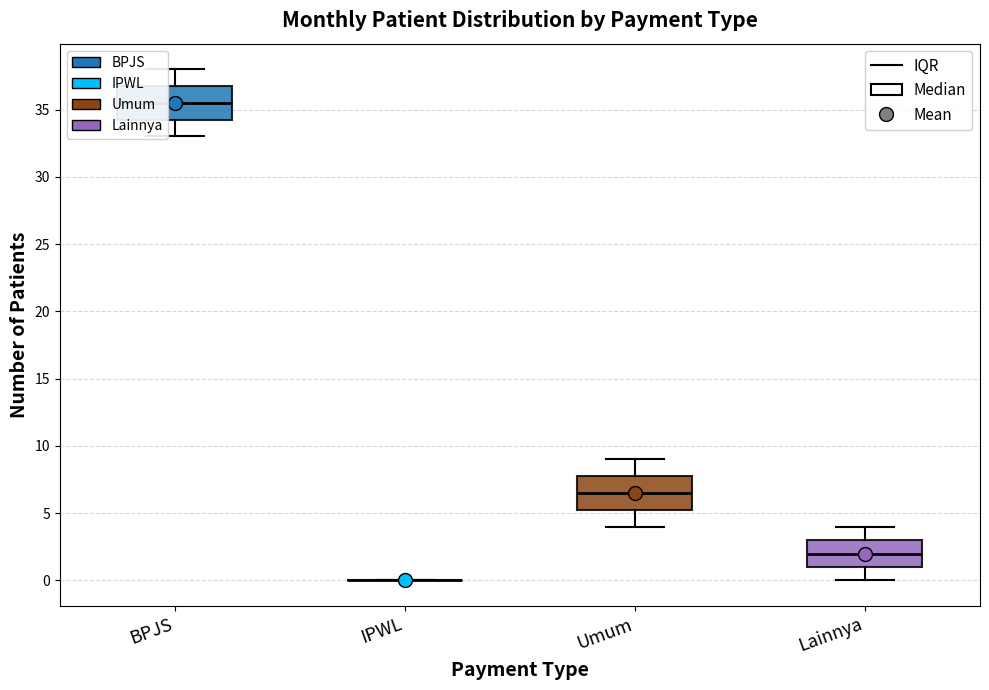

Reading left to right, read every box against the y-axis: the position of its median line, the range the box covers, and the ends of its whiskers. The values are not printed on the chart, so give them approximately, as read against the axis.

BPJS: median 35.5, box 34.5 to 37.0, whiskers 33.0 to 38.0
IPWL: box collapsed to a line at 0.0, whiskers 0.0 to 0.0
Umum: median 6.5, box 5.5 to 8.0, whiskers 4.0 to 9.0
Lainnya: median 2.0, box 1.0 to 3.0, whiskers 0.0 to 4.0